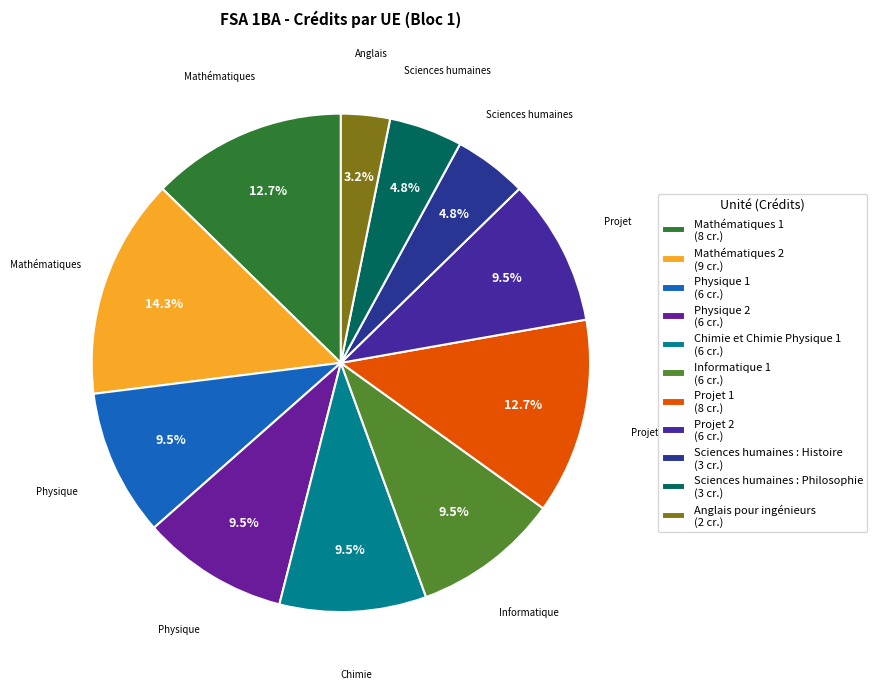

Which category has the biggest portion of the pie?

Mathématiques 2